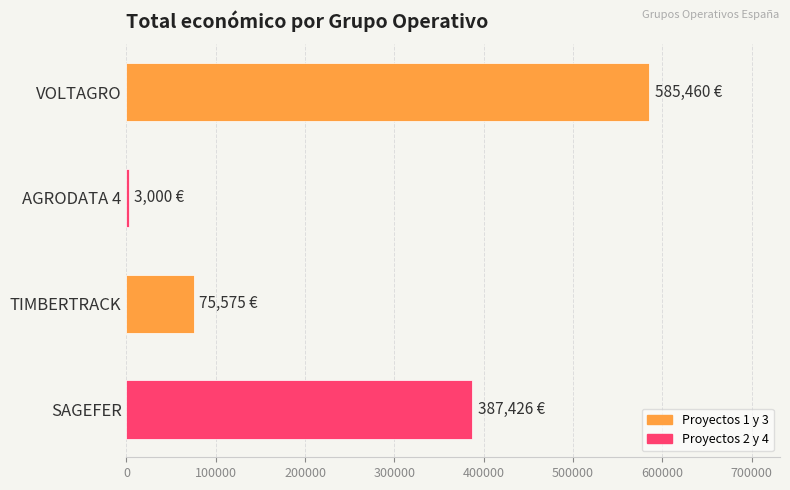

Are the bars grouped side by side (vs. stacked)?

No